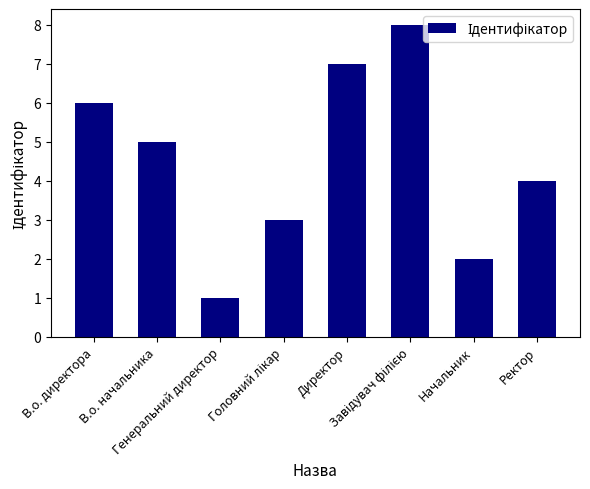

What is the ratio of the value at В.о. начальника to the value at Директор?

0.7